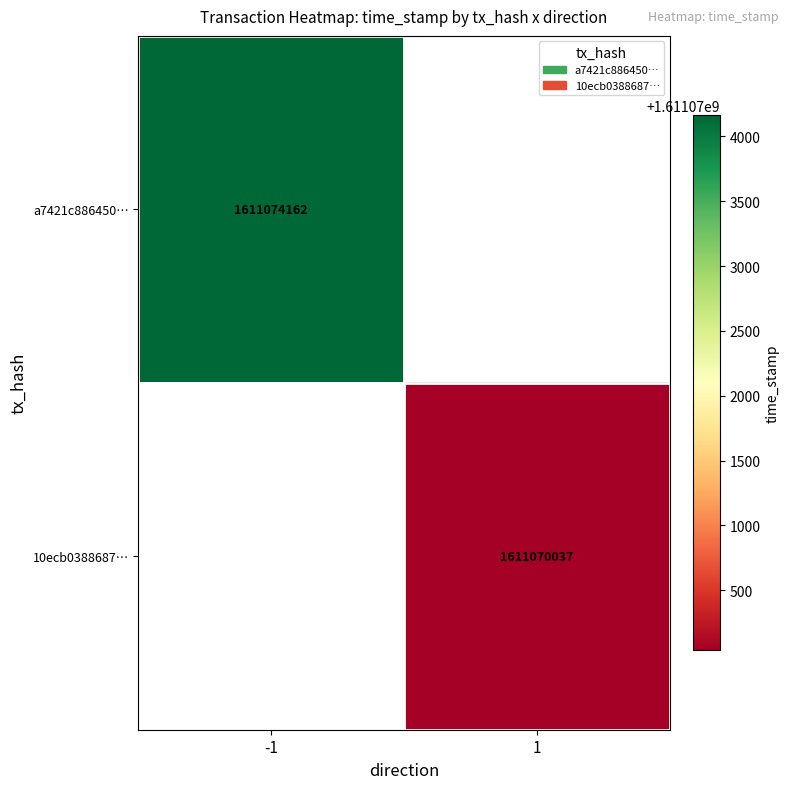

The 10ecb0388687… series shows 1611070037 at 1. True or false?

True